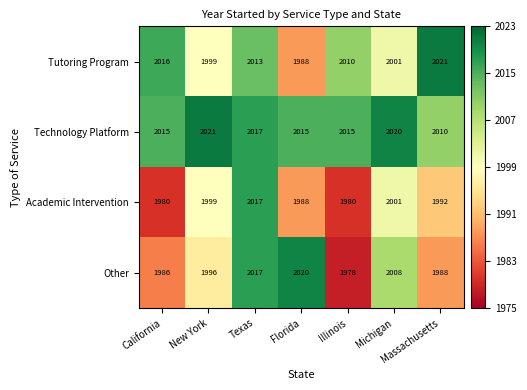

What is the average value of the Technology Platform series?

2016